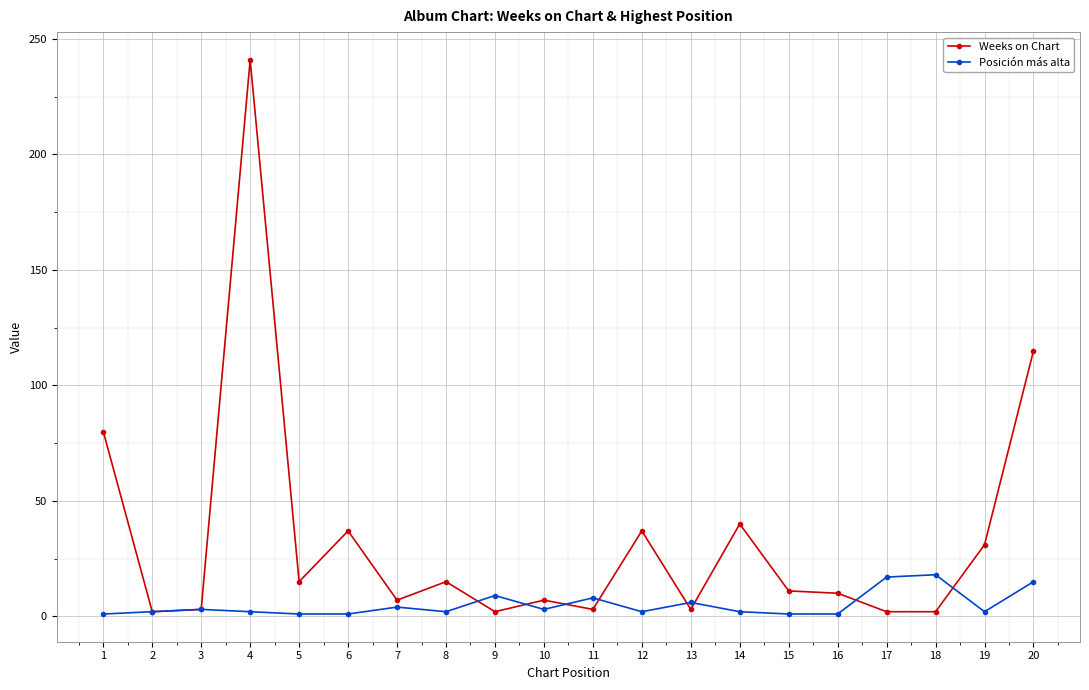

What is the maximum value shown in the chart?

241